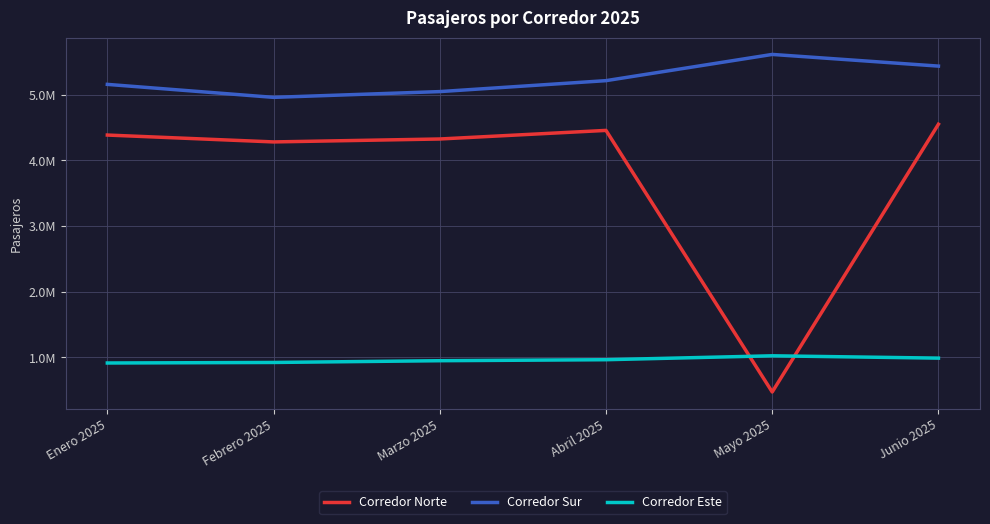

Does the chart have visible grid lines?

Yes